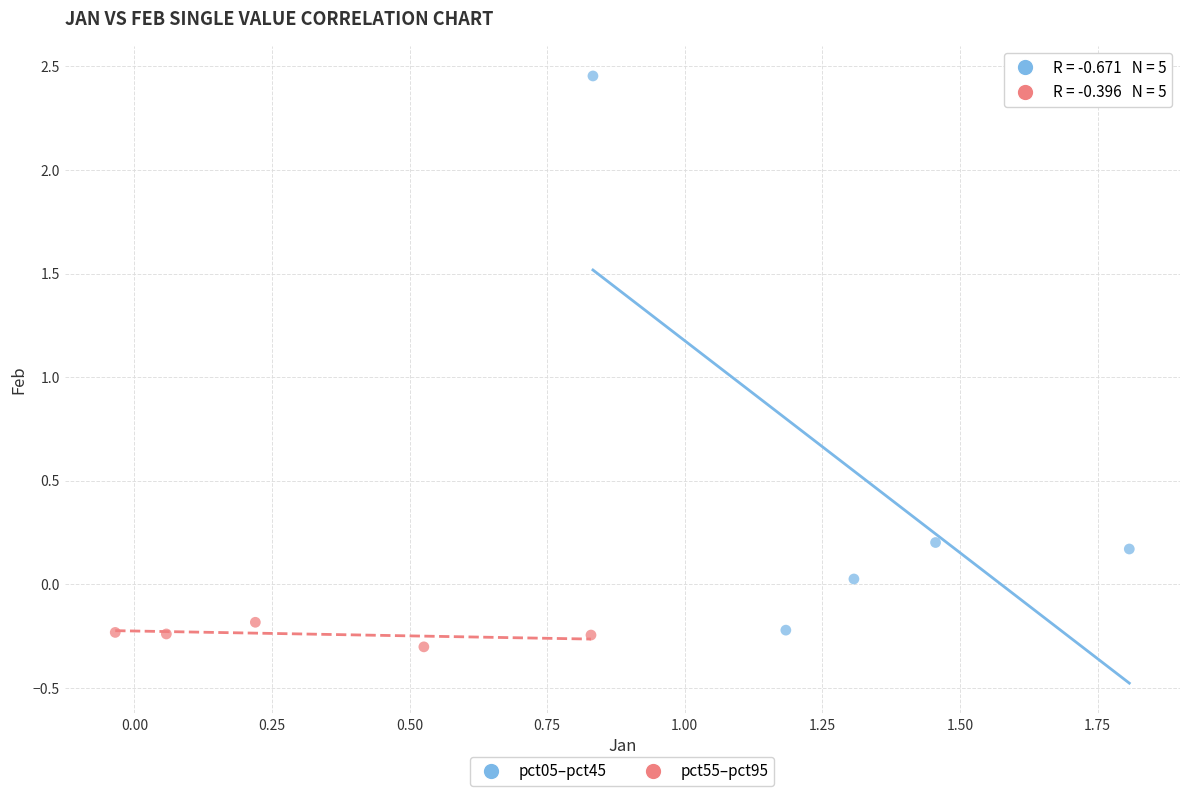

Which series has the widest spread of Y values?

pct05–pct45